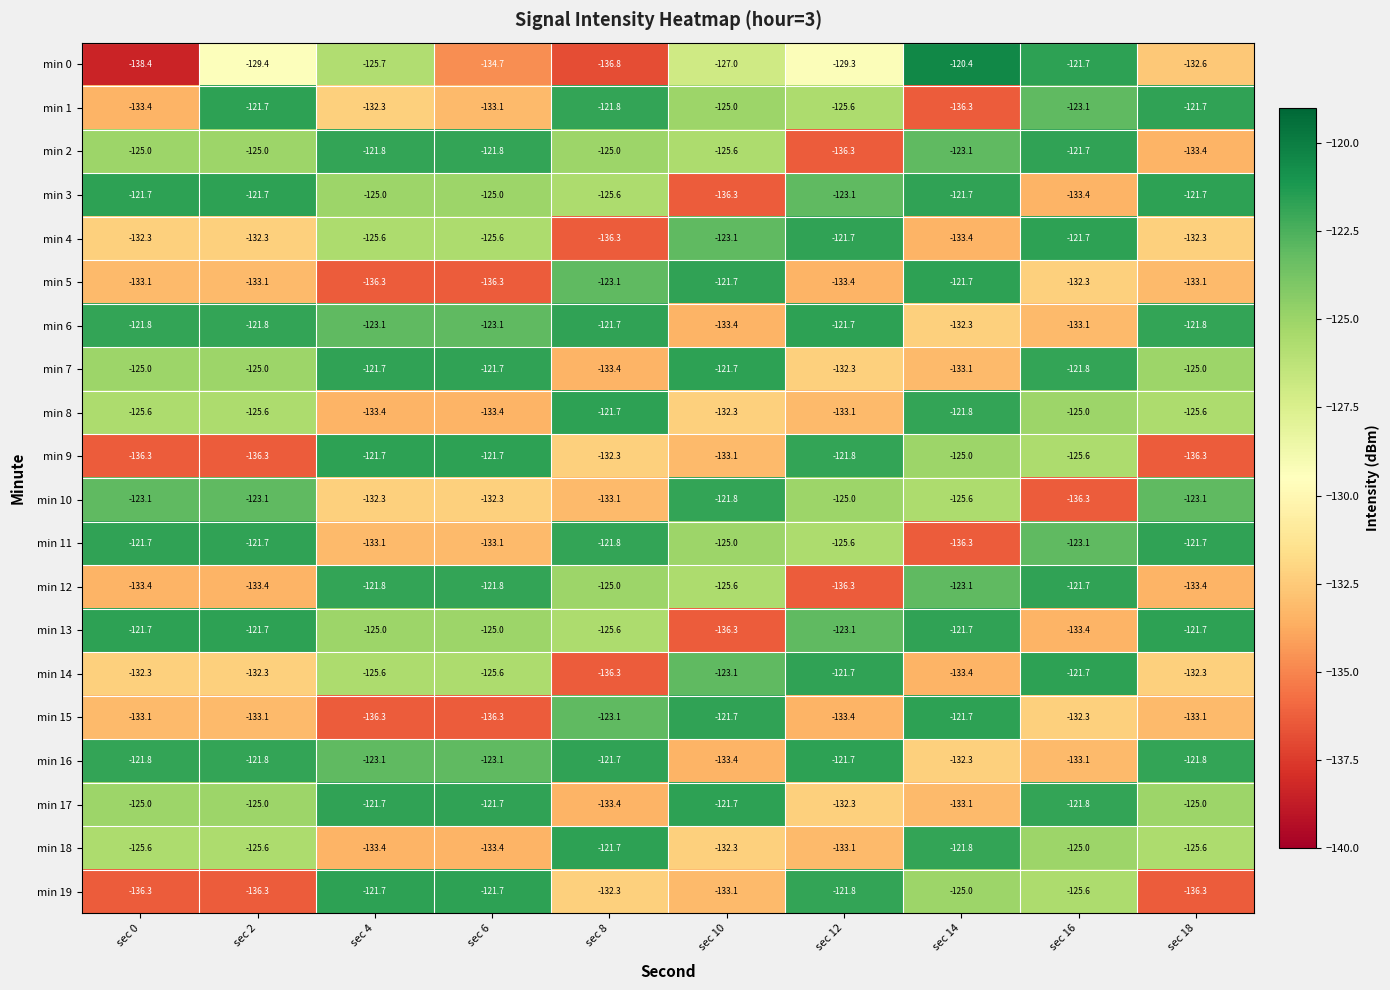

Which series has the largest range (max minus min)?

min 0